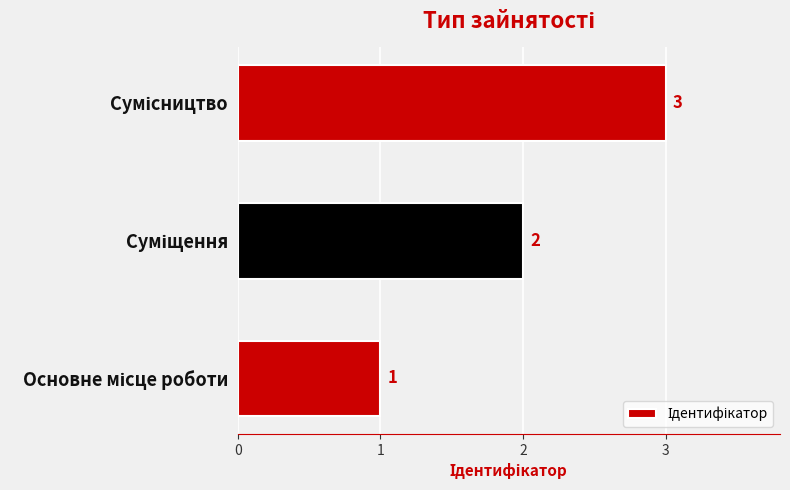

What is the maximum value shown in the chart?

3